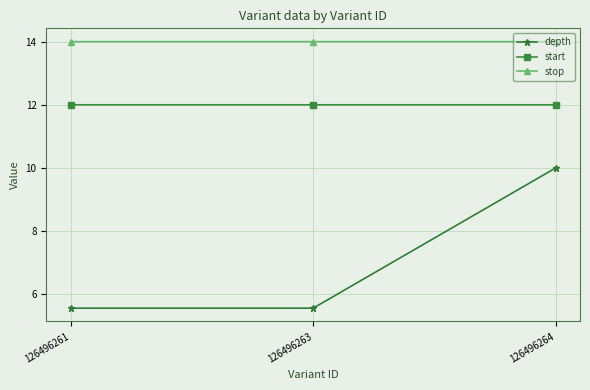

List the series in order of their overall mean, highest first.

stop, start, depth